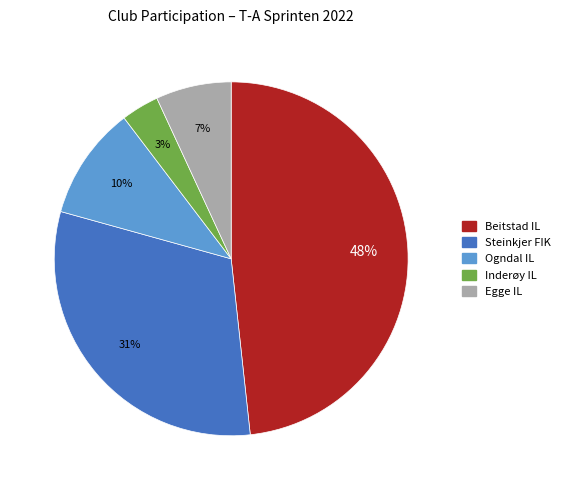

Which slice is the smallest?

Inderøy IL